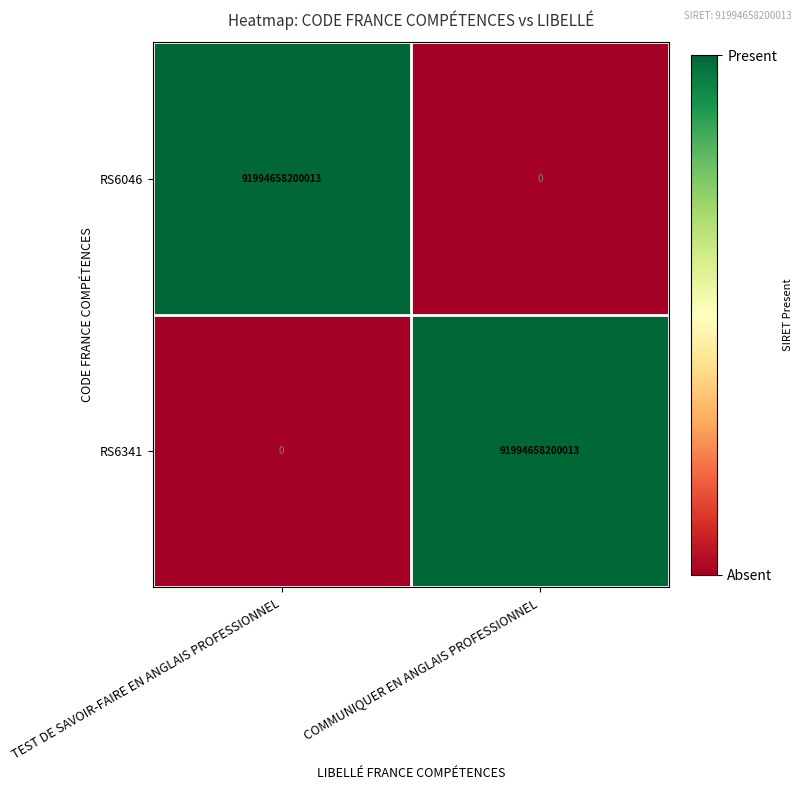

Where is RS6046 nearest to the value 45997329100006?

COMMUNIQUER EN ANGLAIS PROFESSIONNEL